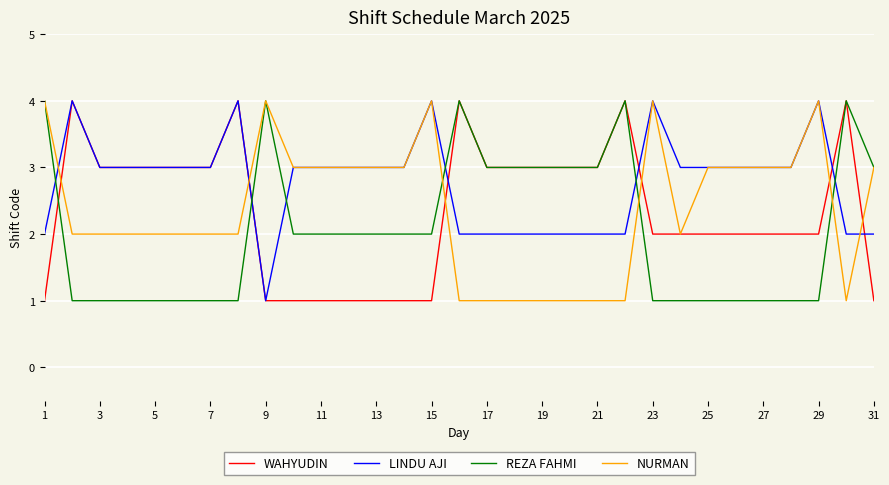

What is the maximum value for WAHYUDIN?

4